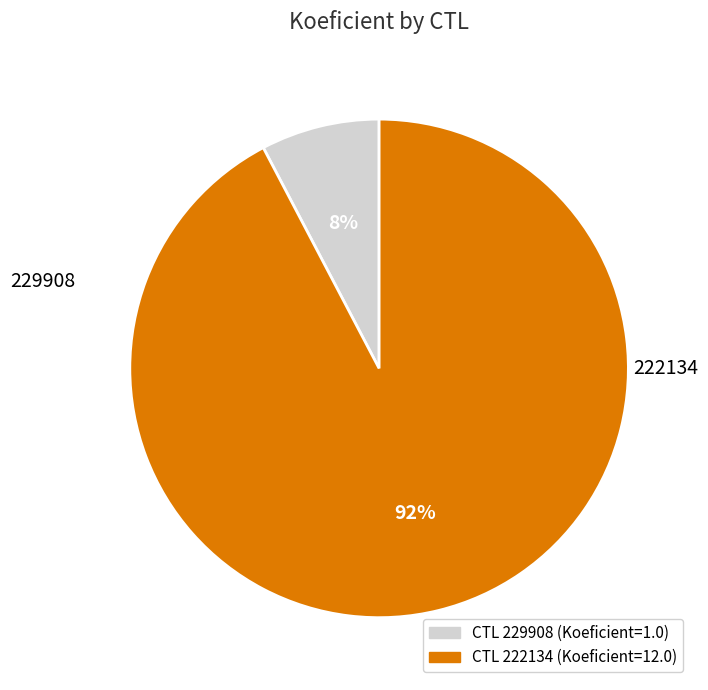

To the nearest percent, what percentage of the pie is 229908?

8%